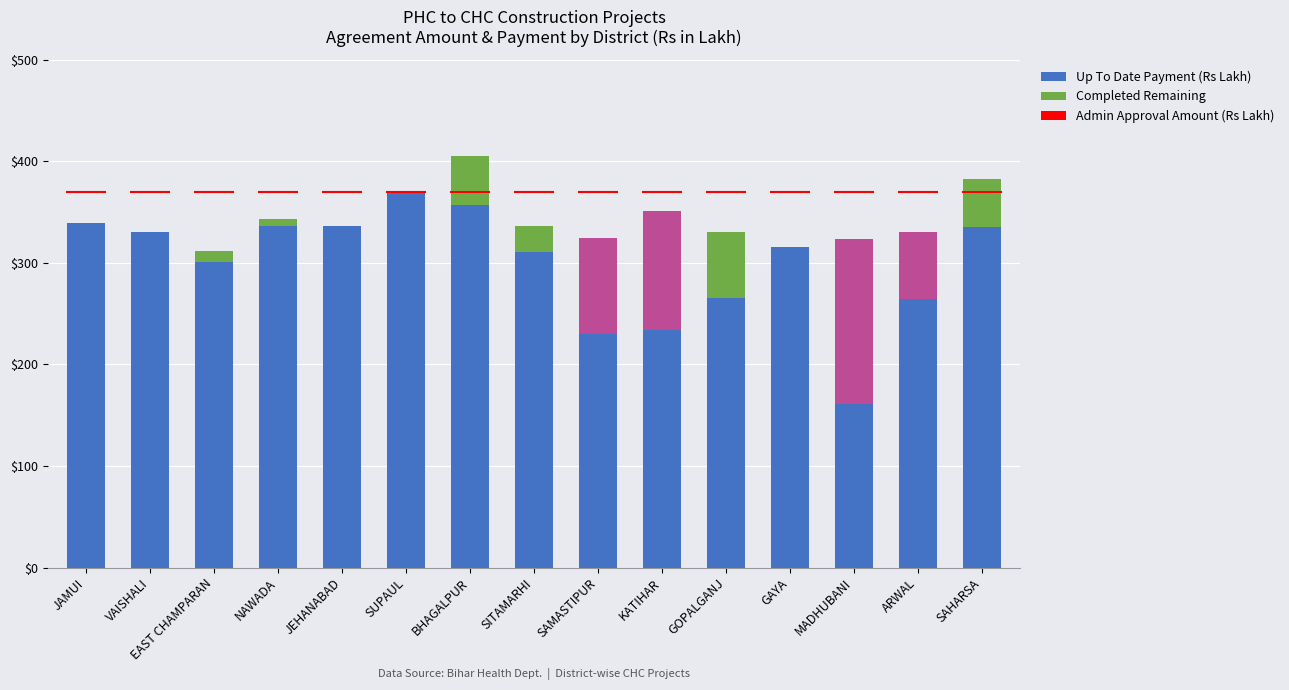

Is the value of Up To Date Payment (Rs Lakh) at BHAGALPUR greater than the value of Admin Approval Amount (Rs Lakh) at GOPALGANJ?

Yes